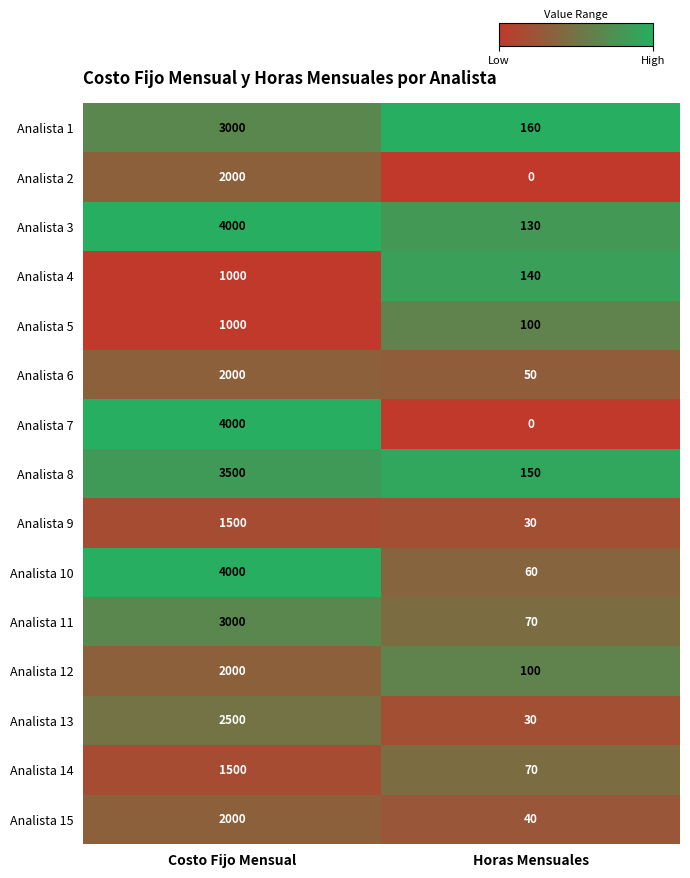

Which series has the largest total across all categories?

Analista 3